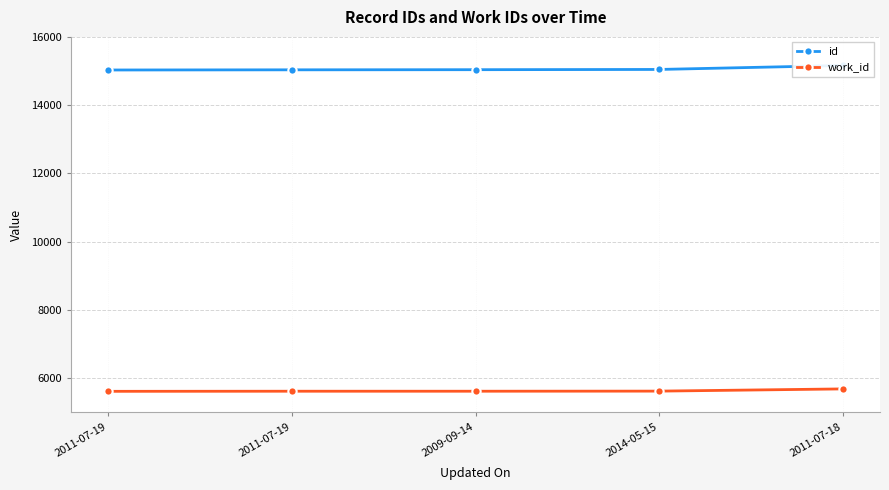

The value of work_id at 2009-09-14 is 3016. True or false?

False